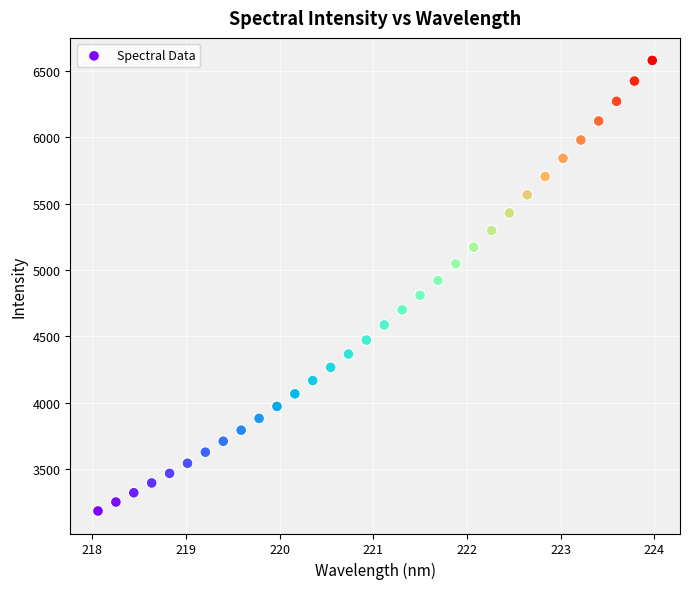

What is the range of X values (max minus min)?

5.9